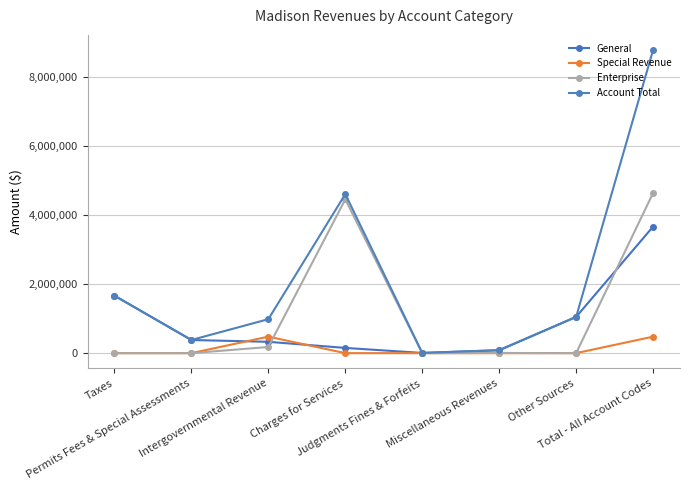

True or false: Account Total has a value of 2380556 at Taxes.

False